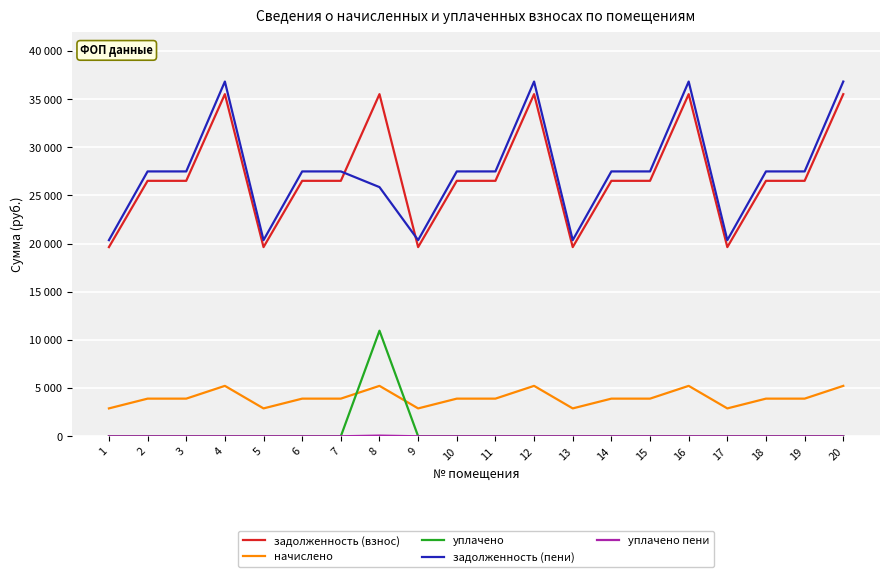

At which category is the sum across all series the highest?

8